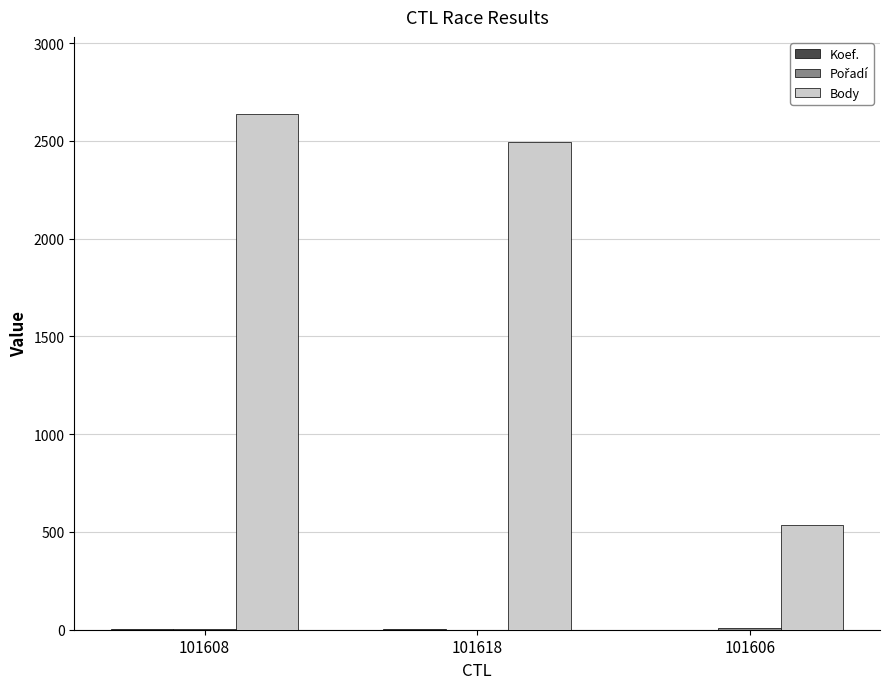

At which category does the chart reach its peak across all series?

101608